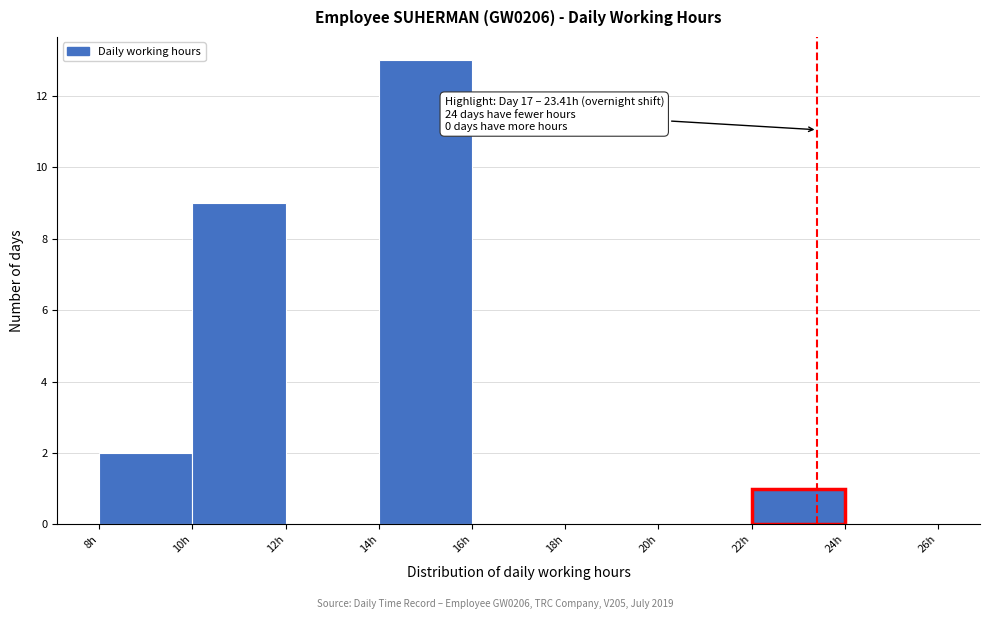

Over which range of the x-axis is the bar tallest?

14 to 16